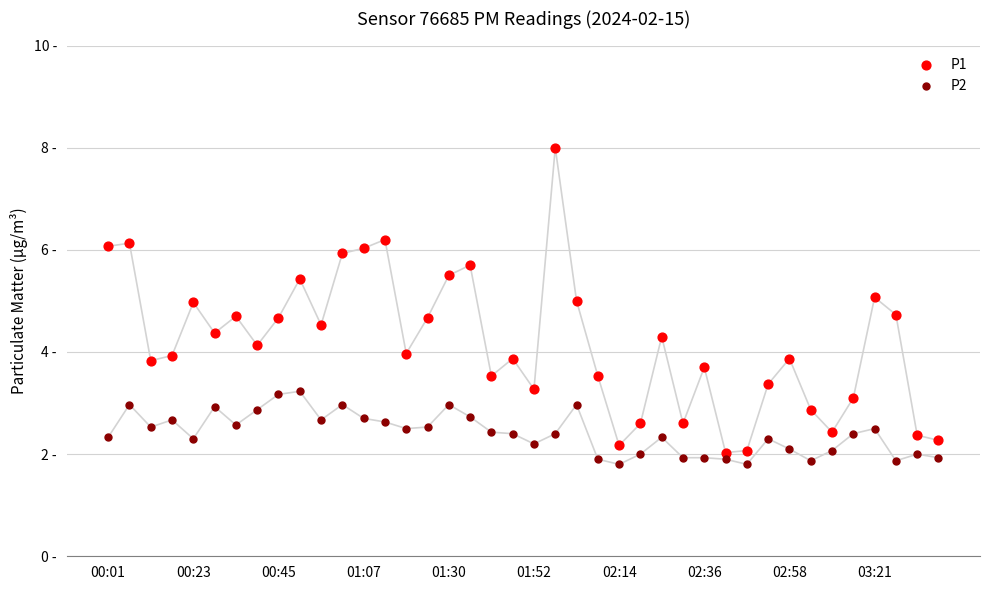

Which series contains the highest Y value?

P1